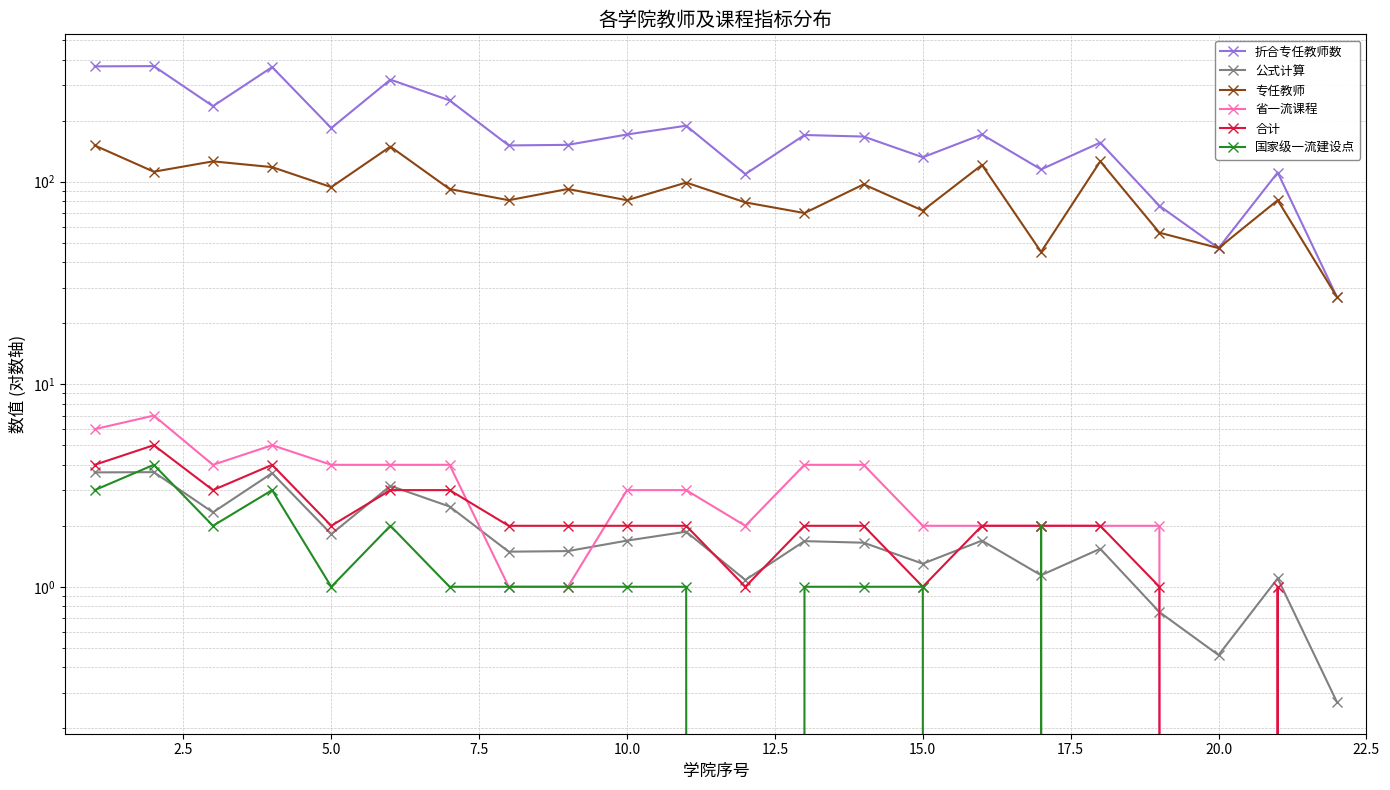

In 公式计算, how many points are lower than both neighbors (excluding endpoints)?

7